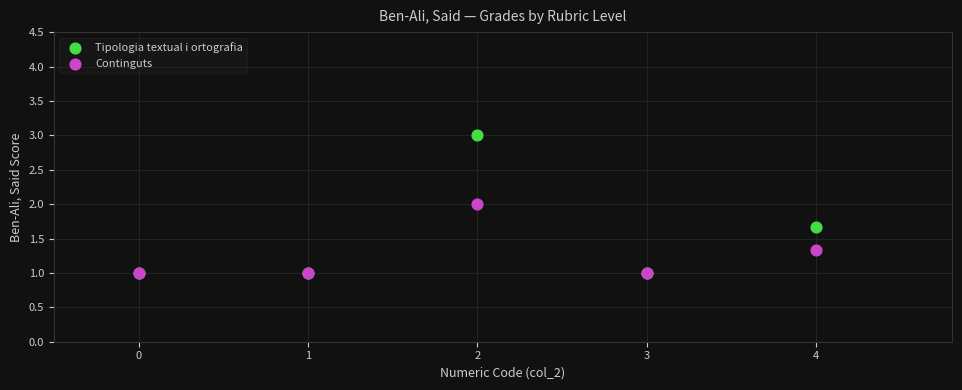

Which series contains the highest Y value?

Tipologia textual i ortografia